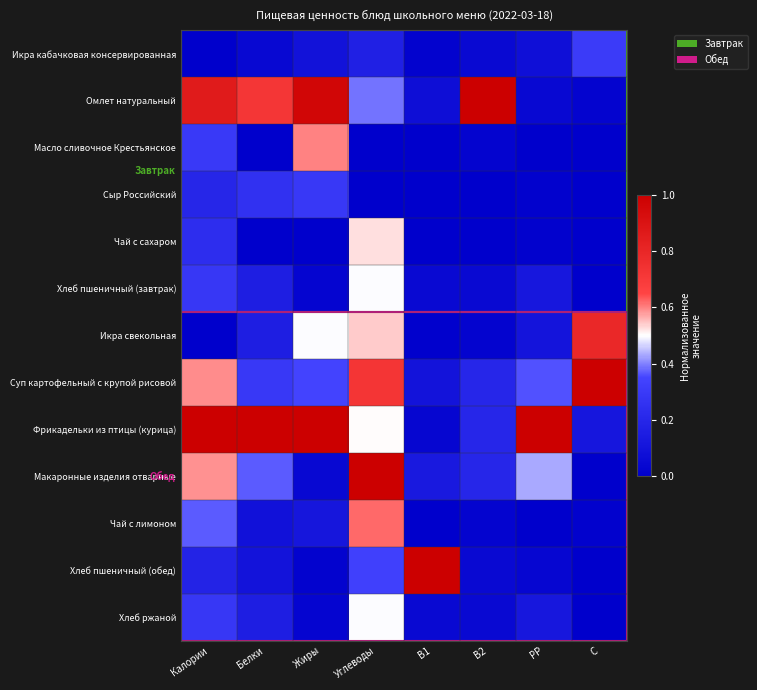

At how many categories does at least one series exceed 0?

8